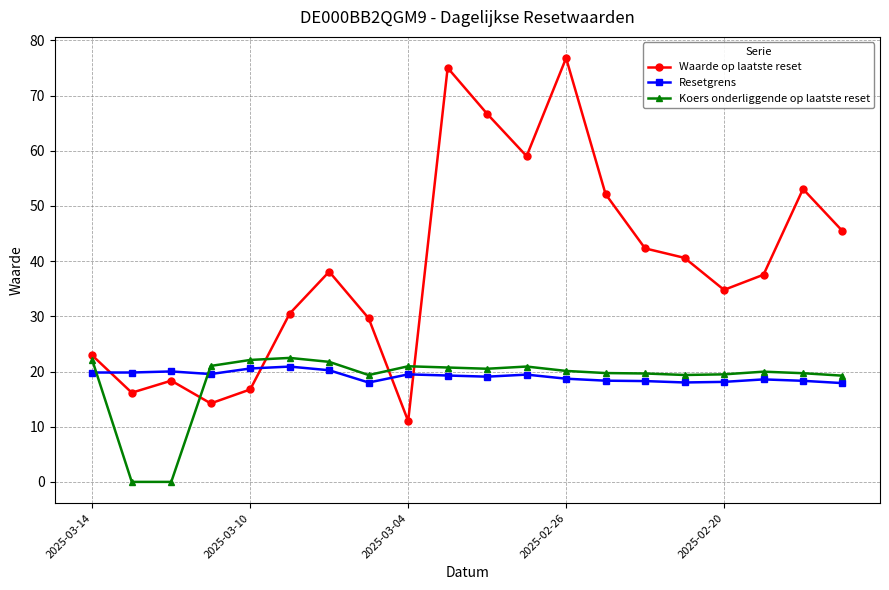

In Waarde op laatste reset, how many points are higher than both neighbors (excluding endpoints)?

5